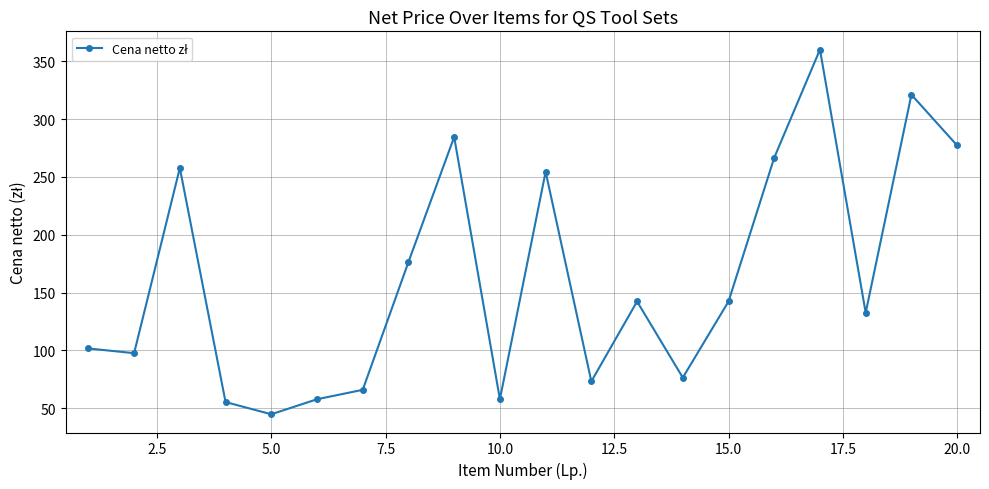

How many interior local valleys (lower than both neighbors) does the data have?

6